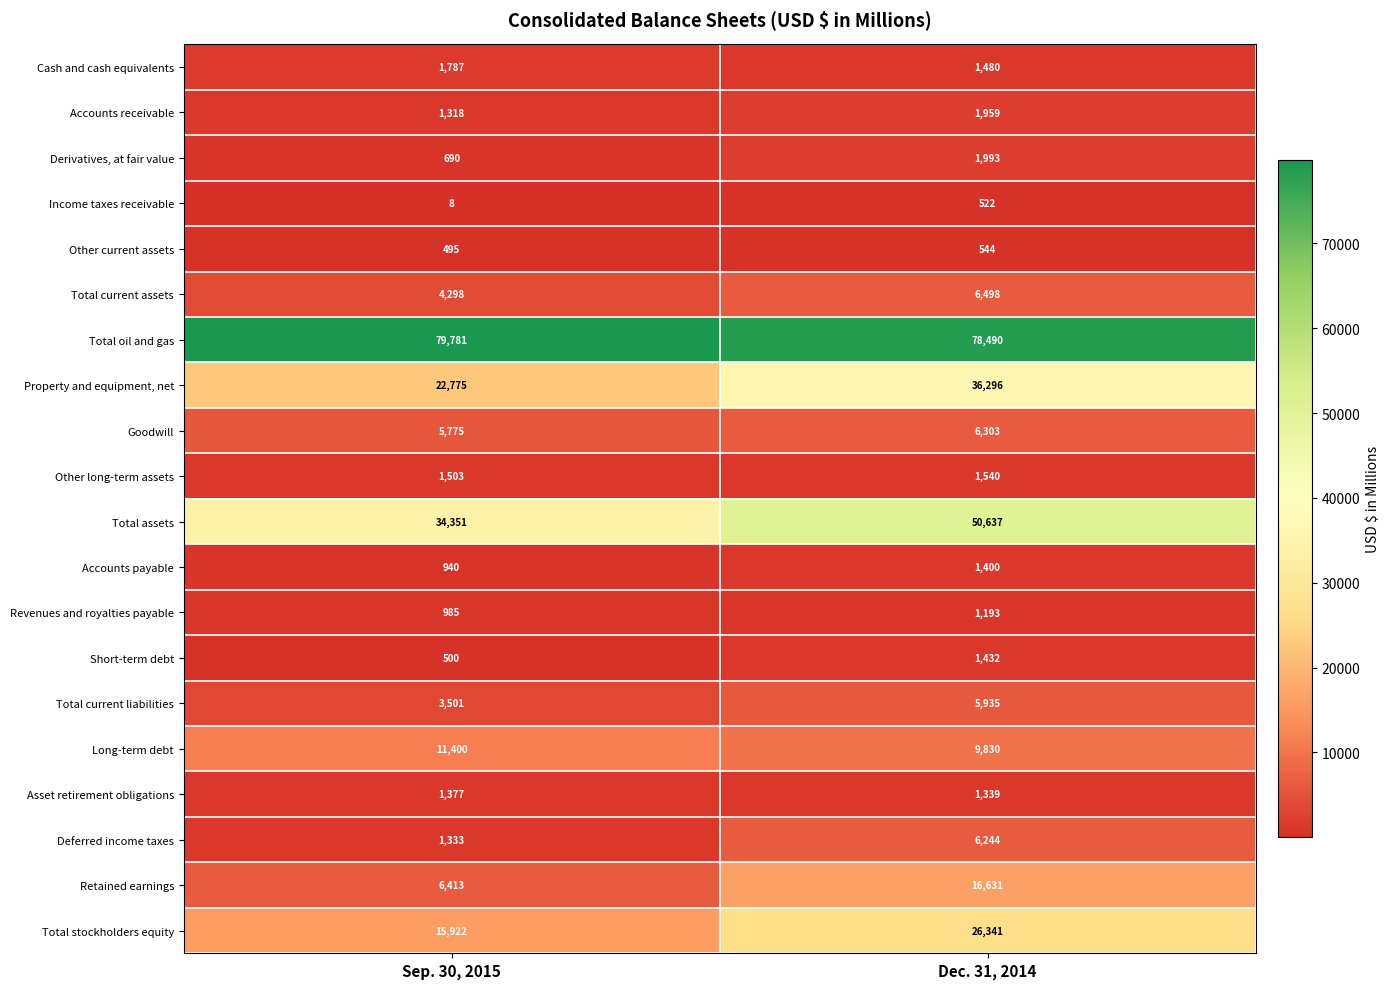

Which series has the largest total across all categories?

Total oil and gas